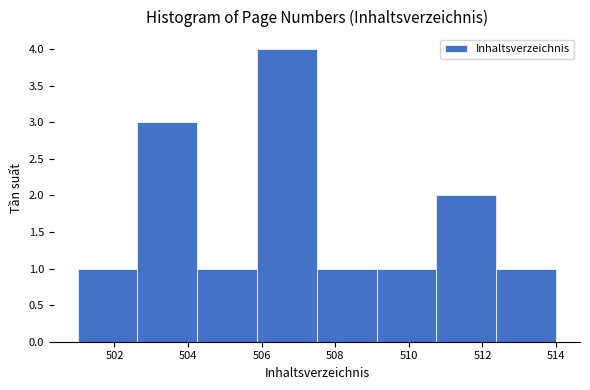

Which range on the x-axis has the tallest bar?

505.8 to 507.6